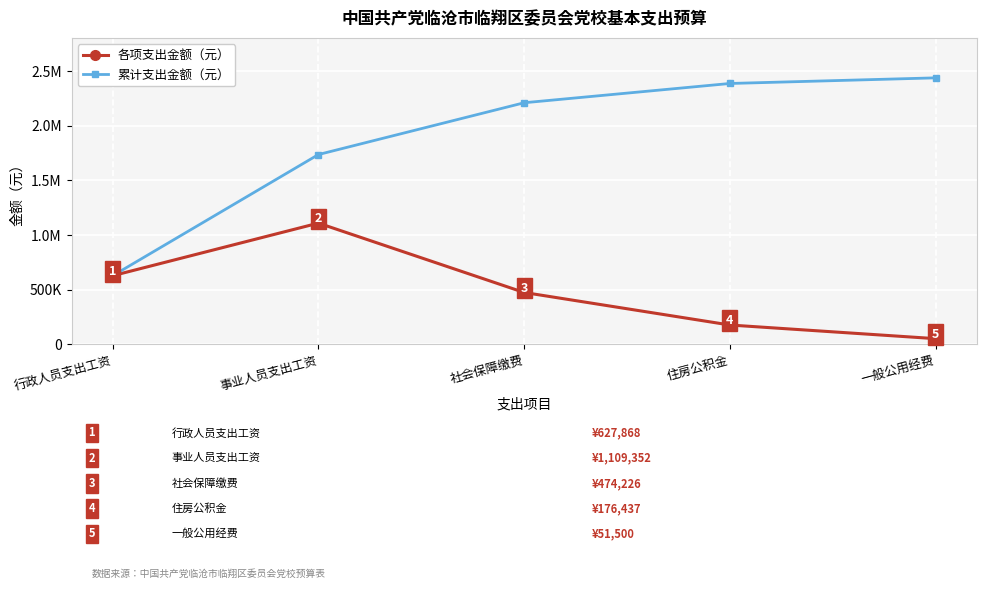

What is the difference between the highest and lowest values at 住房公积金?

2211445.7